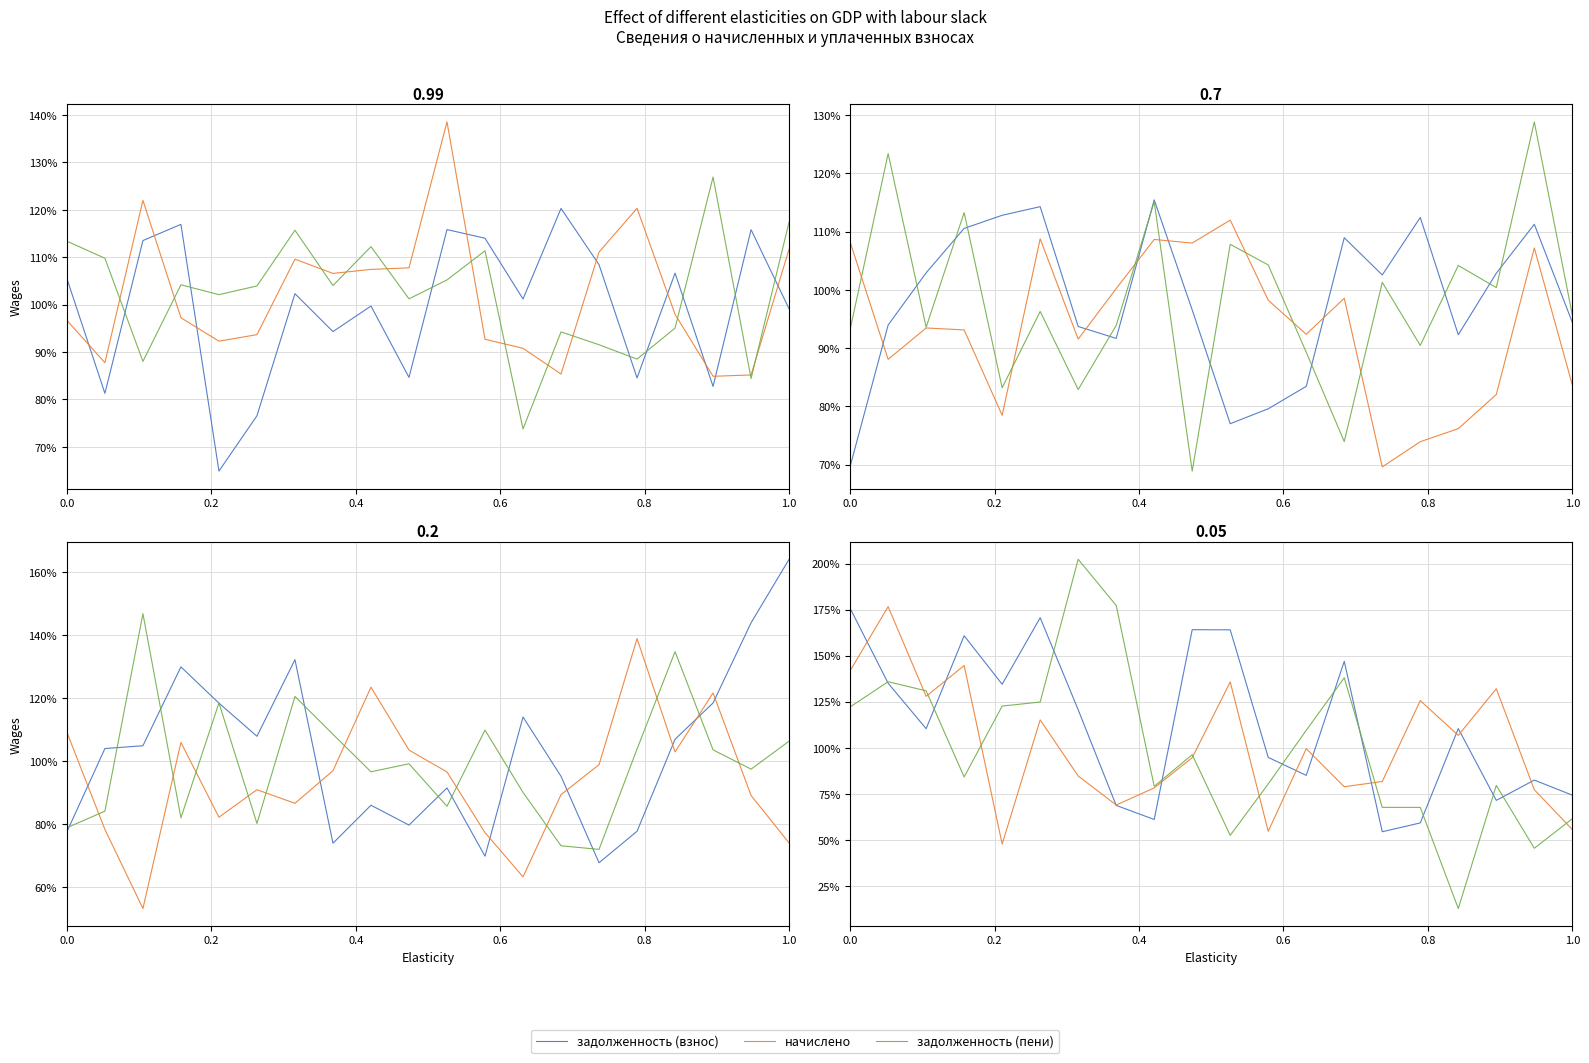

Which series has the widest spread of values?

задолженность (пени)